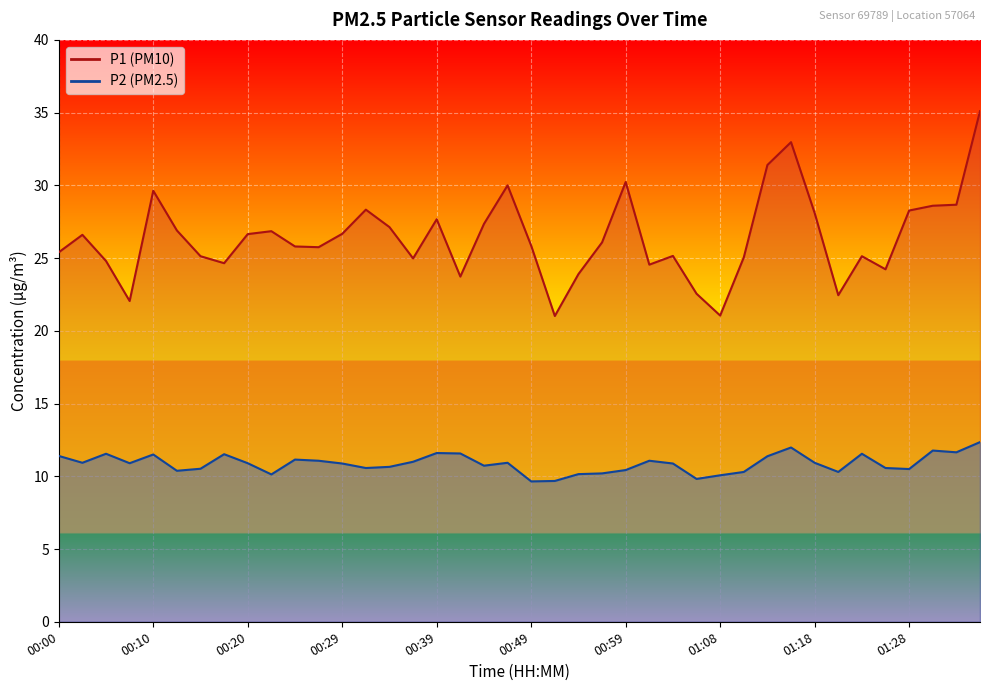

What is the sum of all P1 values?

1056.4